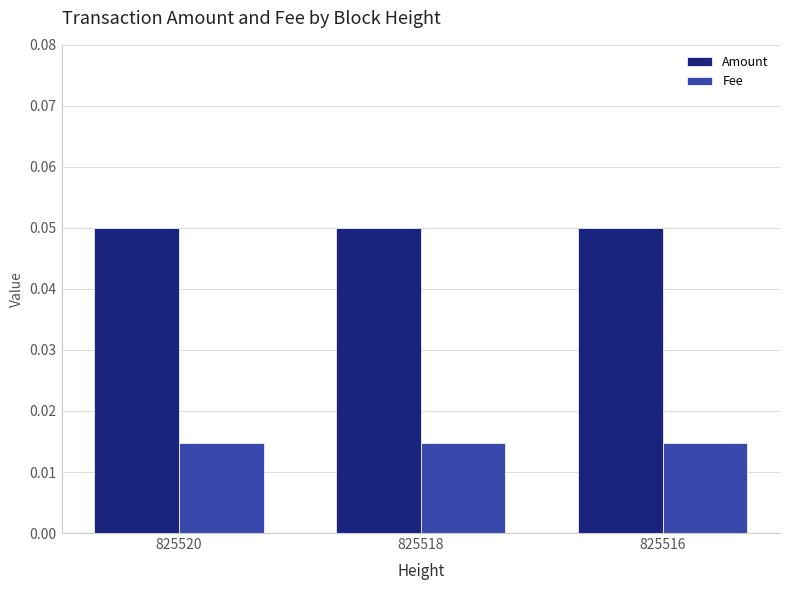

List the series in order of their overall mean, lowest first.

Fee, Amount